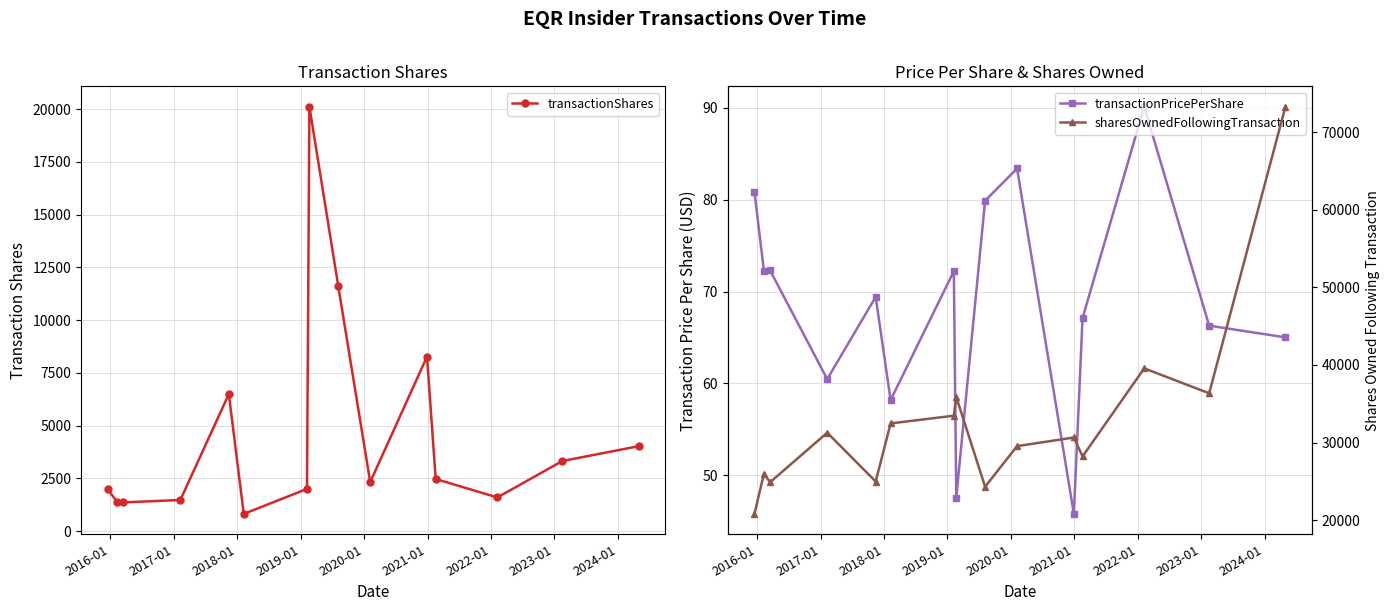

True or false: sharesOwnedFollowingTransaction and transactionShares intersect in this chart.

False